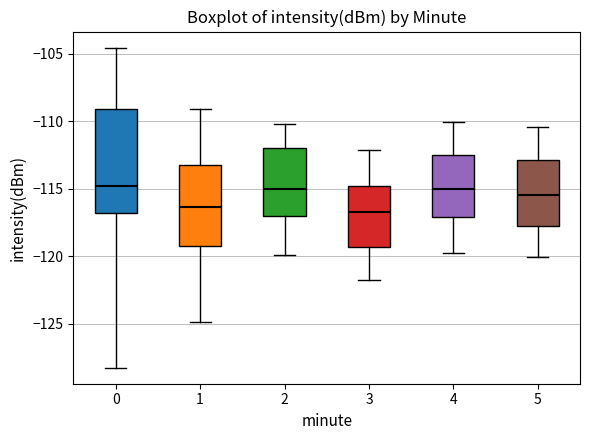

Reading left to right, transcribe this box plot: for each box, give where its median line is, the range the box spans, and where its two whiskers end, as read against the y-axis. The values are not printed on the chart, so give them approximately, as read against the axis.

0: median -115.0, box -117.0 to -109.0, whiskers -128.5 to -104.5
1: median -116.5, box -119.0 to -113.5, whiskers -125.0 to -109.0
2: median -115.0, box -117.0 to -112.0, whiskers -120.0 to -110.0
3: median -117.0, box -119.5 to -115.0, whiskers -122.0 to -112.0
4: median -115.0, box -117.0 to -112.5, whiskers -119.5 to -110.0
5: median -115.5, box -118.0 to -113.0, whiskers -120.0 to -110.5